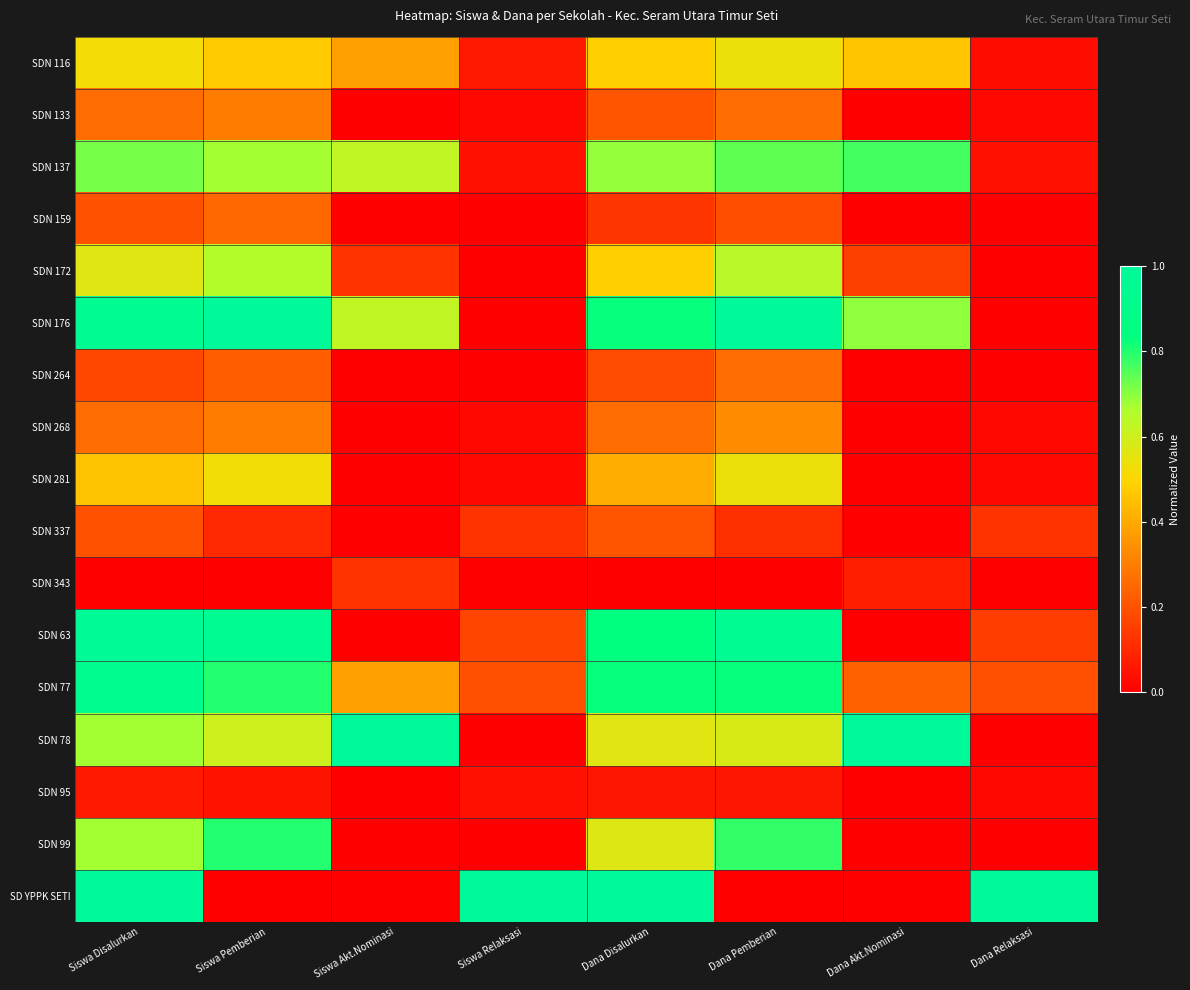

Reading right to left, what are all the values shown in this chart?

SDN 116: Dana Relaksasi=0.0	Dana Akt.Nominasi=0.5	Dana Pemberian=0.5	Dana Disalurkan=0.5	Siswa Relaksasi=0.1	Siswa Akt.Nominasi=0.4	Siswa Pemberian=0.5	Siswa Disalurkan=0.5
SDN 133: Dana Relaksasi=0.0	Dana Akt.Nominasi=0.0	Dana Pemberian=0.3	Dana Disalurkan=0.2	Siswa Relaksasi=0.0	Siswa Akt.Nominasi=0.0	Siswa Pemberian=0.3	Siswa Disalurkan=0.3
SDN 137: Dana Relaksasi=0.0	Dana Akt.Nominasi=0.8	Dana Pemberian=0.7	Dana Disalurkan=0.7	Siswa Relaksasi=0.0	Siswa Akt.Nominasi=0.6	Siswa Pemberian=0.7	Siswa Disalurkan=0.7
SDN 159: Dana Relaksasi=0.0	Dana Akt.Nominasi=0.0	Dana Pemberian=0.2	Dana Disalurkan=0.1	Siswa Relaksasi=0.0	Siswa Akt.Nominasi=0.0	Siswa Pemberian=0.2	Siswa Disalurkan=0.2
SDN 172: Dana Relaksasi=0.0	Dana Akt.Nominasi=0.2	Dana Pemberian=0.6	Dana Disalurkan=0.5	Siswa Relaksasi=0.0	Siswa Akt.Nominasi=0.1	Siswa Pemberian=0.7	Siswa Disalurkan=0.6
SDN 176: Dana Relaksasi=0.0	Dana Akt.Nominasi=0.7	Dana Pemberian=1.0	Dana Disalurkan=0.8	Siswa Relaksasi=0.0	Siswa Akt.Nominasi=0.6	Siswa Pemberian=1.0	Siswa Disalurkan=1.0
SDN 264: Dana Relaksasi=0.0	Dana Akt.Nominasi=0.0	Dana Pemberian=0.3	Dana Disalurkan=0.2	Siswa Relaksasi=0.0	Siswa Akt.Nominasi=0.0	Siswa Pemberian=0.2	Siswa Disalurkan=0.2
SDN 268: Dana Relaksasi=0.0	Dana Akt.Nominasi=0.0	Dana Pemberian=0.3	Dana Disalurkan=0.3	Siswa Relaksasi=0.0	Siswa Akt.Nominasi=0.0	Siswa Pemberian=0.3	Siswa Disalurkan=0.3
SDN 281: Dana Relaksasi=0.0	Dana Akt.Nominasi=0.0	Dana Pemberian=0.5	Dana Disalurkan=0.4	Siswa Relaksasi=0.0	Siswa Akt.Nominasi=0.0	Siswa Pemberian=0.5	Siswa Disalurkan=0.5
SDN 337: Dana Relaksasi=0.1	Dana Akt.Nominasi=0.0	Dana Pemberian=0.1	Dana Disalurkan=0.2	Siswa Relaksasi=0.1	Siswa Akt.Nominasi=0.0	Siswa Pemberian=0.1	Siswa Disalurkan=0.2
SDN 343: Dana Relaksasi=0.0	Dana Akt.Nominasi=0.1	Dana Pemberian=0.0	Dana Disalurkan=0.0	Siswa Relaksasi=0.0	Siswa Akt.Nominasi=0.1	Siswa Pemberian=0.0	Siswa Disalurkan=0.0
SDN 63: Dana Relaksasi=0.1	Dana Akt.Nominasi=0.0	Dana Pemberian=1.0	Dana Disalurkan=0.8	Siswa Relaksasi=0.2	Siswa Akt.Nominasi=0.0	Siswa Pemberian=0.9	Siswa Disalurkan=1.0
SDN 77: Dana Relaksasi=0.2	Dana Akt.Nominasi=0.2	Dana Pemberian=0.8	Dana Disalurkan=0.8	Siswa Relaksasi=0.2	Siswa Akt.Nominasi=0.4	Siswa Pemberian=0.8	Siswa Disalurkan=0.9
SDN 78: Dana Relaksasi=0.0	Dana Akt.Nominasi=1.0	Dana Pemberian=0.6	Dana Disalurkan=0.6	Siswa Relaksasi=0.0	Siswa Akt.Nominasi=1.0	Siswa Pemberian=0.6	Siswa Disalurkan=0.7
SDN 95: Dana Relaksasi=0.0	Dana Akt.Nominasi=0.0	Dana Pemberian=0.1	Dana Disalurkan=0.1	Siswa Relaksasi=0.0	Siswa Akt.Nominasi=0.0	Siswa Pemberian=0.1	Siswa Disalurkan=0.1
SDN 99: Dana Relaksasi=0.0	Dana Akt.Nominasi=0.0	Dana Pemberian=0.8	Dana Disalurkan=0.6	Siswa Relaksasi=0.0	Siswa Akt.Nominasi=0.0	Siswa Pemberian=0.8	Siswa Disalurkan=0.7
SD YPPK SETI: Dana Relaksasi=1.0	Dana Akt.Nominasi=0.0	Dana Pemberian=0.0	Dana Disalurkan=1.0	Siswa Relaksasi=1.0	Siswa Akt.Nominasi=0.0	Siswa Pemberian=0.0	Siswa Disalurkan=1.0